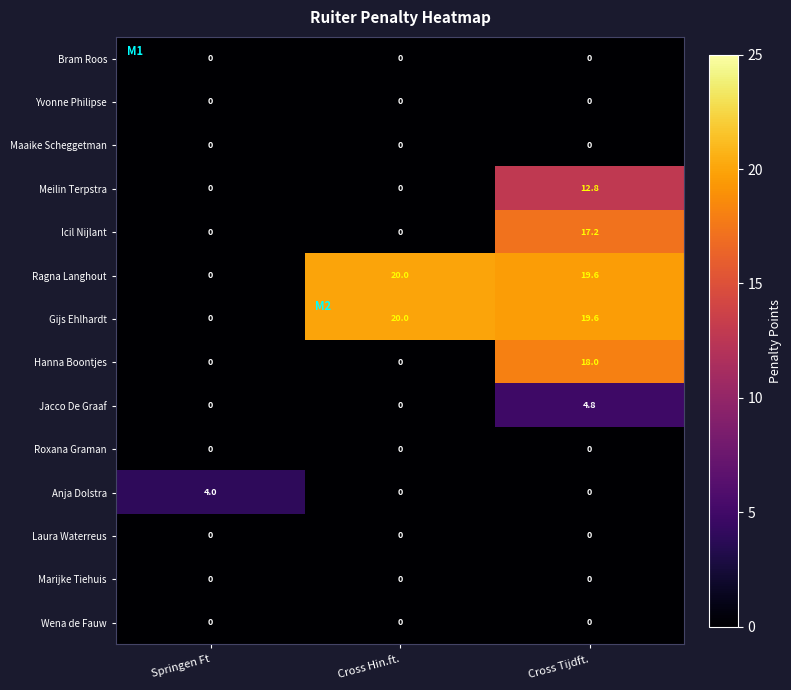

Is it true that Maaike Scheggetman equals 0.0 at Cross Hin.ft.?

True